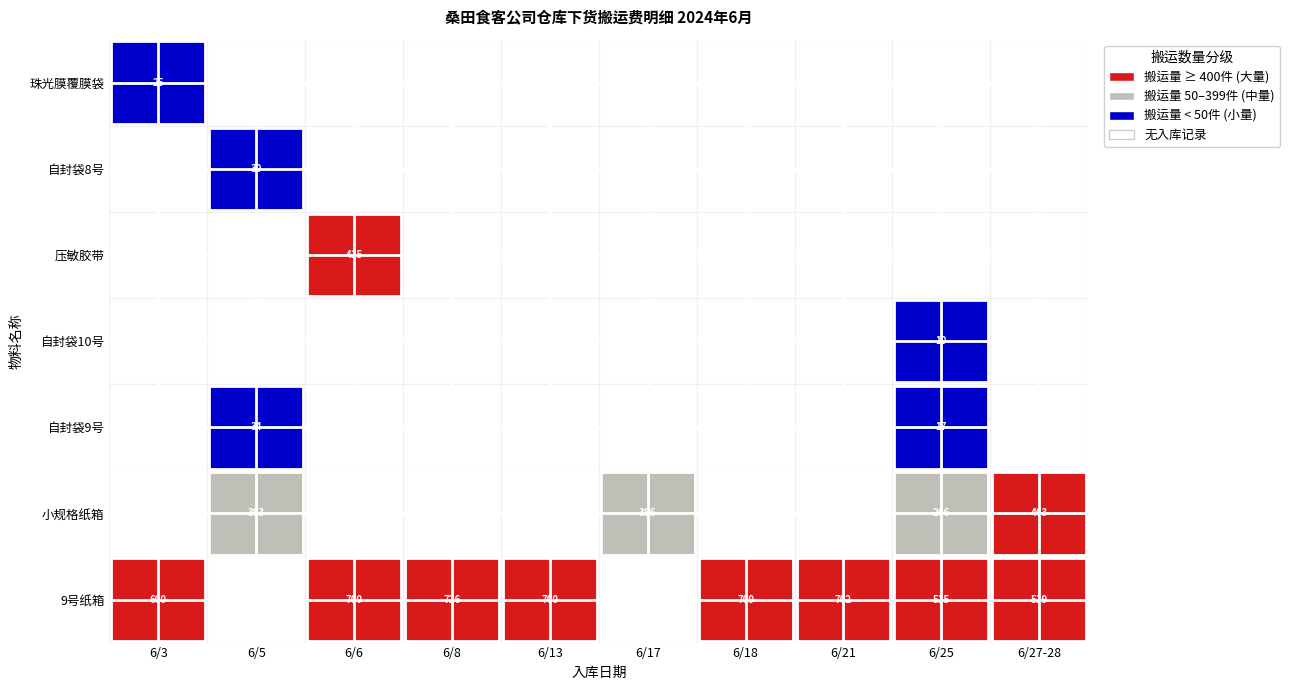

Which series has the largest range (max minus min)?

乌江电商9号纸箱195*105*135mm